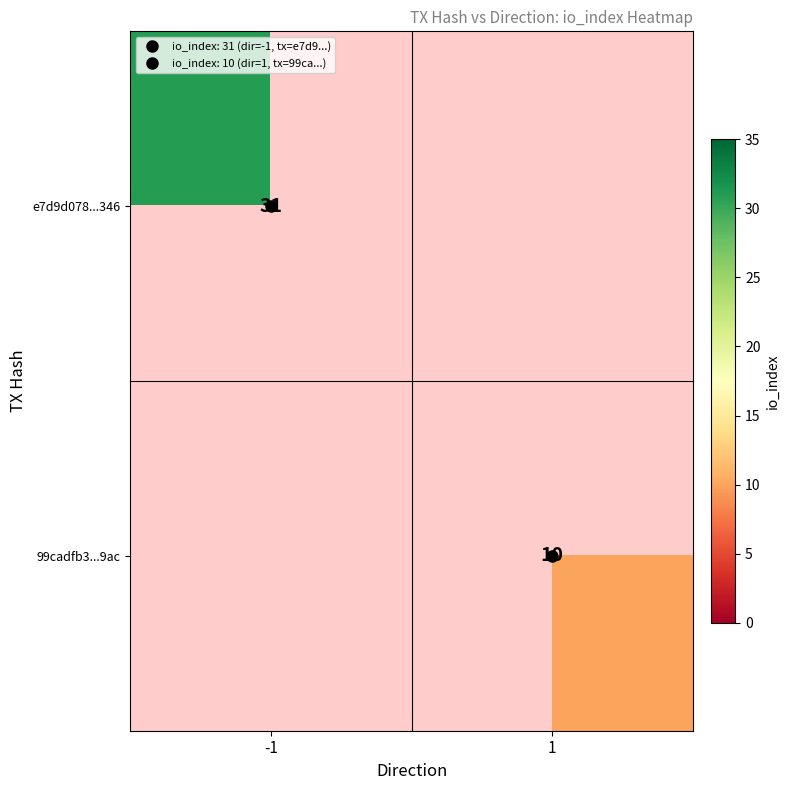

How many positive values does the 99cadfb3...9ac series have?

1